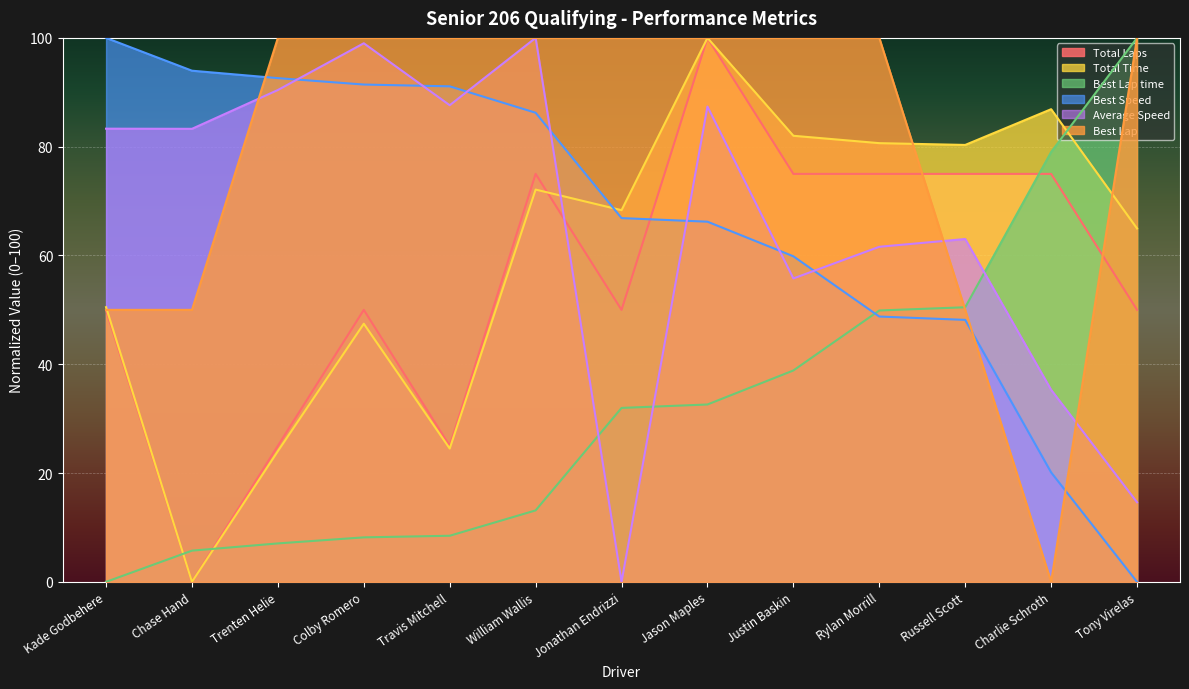

Read the Total Time value at Russell Scott.

80.3